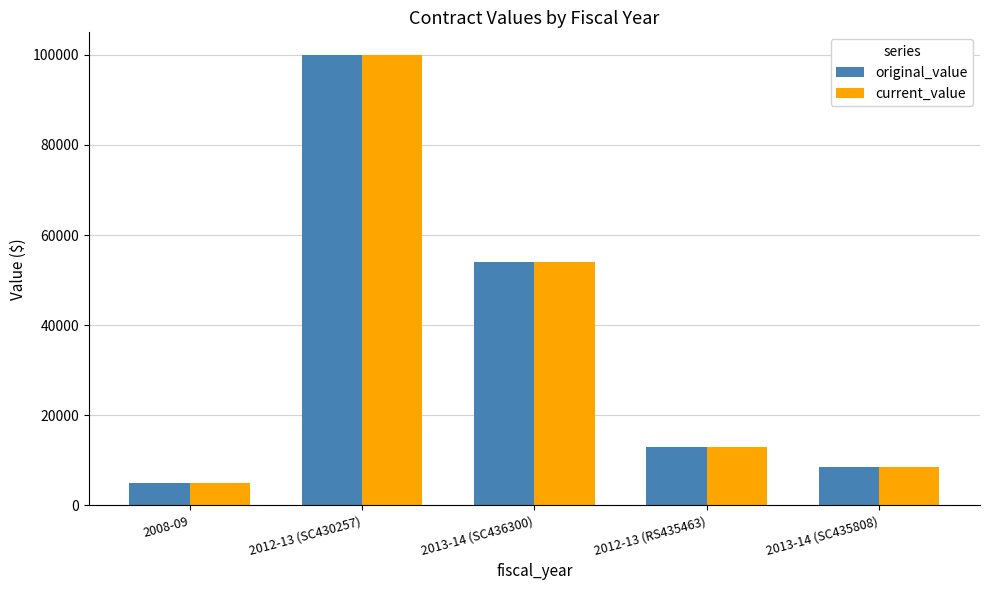

What is the lowest value of the original_value series?

5000